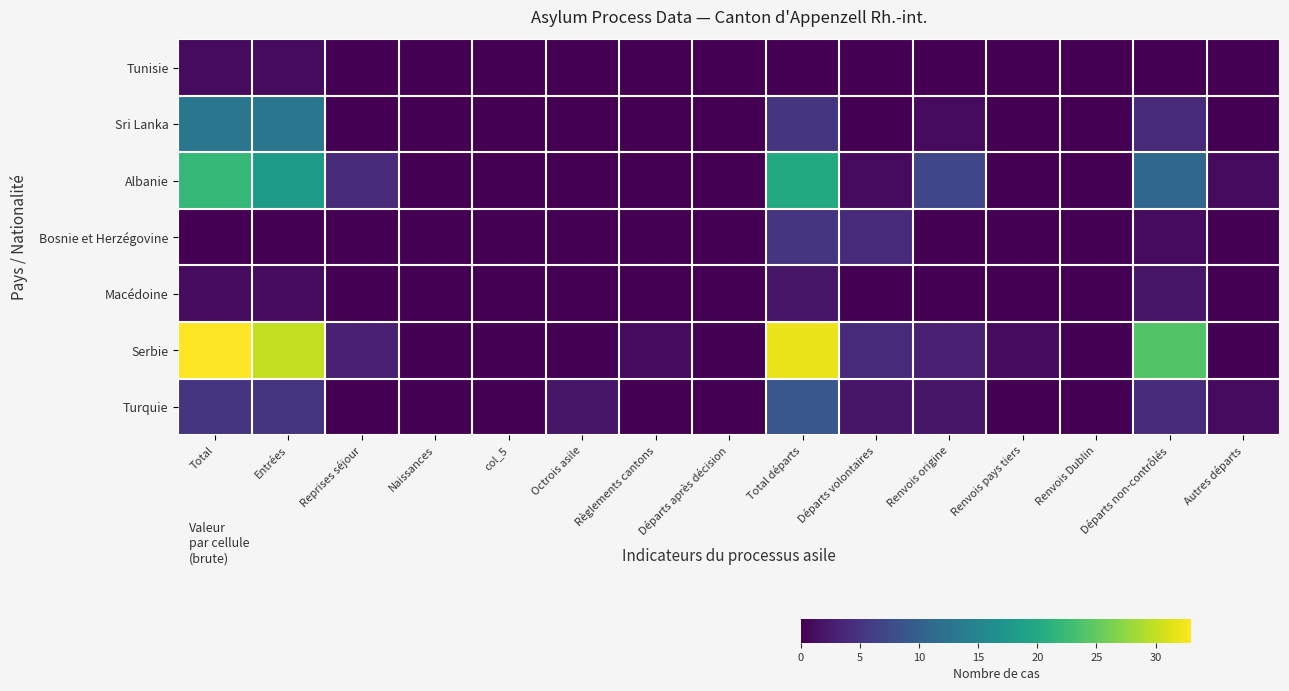

Reading left to right, list all the values displayed in this chart.

Tunisie: Total=1	Entrées=1	Reprises séjour=0	Naissances=0	col_5=0	Octrois asile=0	Règlements cantons=0	Départs après décision=0	Total départs=0	Départs volontaires=0	Renvois origine=0	Renvois pays tiers=0	Renvois Dublin=0	Départs non-contrôlés=0	Autres départs=0
Sri Lanka: Total=13	Entrées=13	Reprises séjour=0	Naissances=0	col_5=0	Octrois asile=0	Règlements cantons=0	Départs après décision=0	Total départs=5	Départs volontaires=0	Renvois origine=1	Renvois pays tiers=0	Renvois Dublin=0	Départs non-contrôlés=4	Autres départs=0
Albanie: Total=22	Entrées=18	Reprises séjour=4	Naissances=0	col_5=0	Octrois asile=0	Règlements cantons=0	Départs après décision=0	Total départs=20	Départs volontaires=1	Renvois origine=7	Renvois pays tiers=0	Renvois Dublin=0	Départs non-contrôlés=11	Autres départs=1
Bosnie et Herzégovine: Total=0	Entrées=0	Reprises séjour=0	Naissances=0	col_5=0	Octrois asile=0	Règlements cantons=0	Départs après décision=0	Total départs=5	Départs volontaires=4	Renvois origine=0	Renvois pays tiers=0	Renvois Dublin=0	Départs non-contrôlés=1	Autres départs=0
Macédoine: Total=1	Entrées=1	Reprises séjour=0	Naissances=0	col_5=0	Octrois asile=0	Règlements cantons=0	Départs après décision=0	Total départs=2	Départs volontaires=0	Renvois origine=0	Renvois pays tiers=0	Renvois Dublin=0	Départs non-contrôlés=2	Autres départs=0
Serbie: Total=33	Entrées=30	Reprises séjour=3	Naissances=0	col_5=0	Octrois asile=0	Règlements cantons=1	Départs après décision=0	Total départs=32	Départs volontaires=4	Renvois origine=3	Renvois pays tiers=1	Renvois Dublin=0	Départs non-contrôlés=24	Autres départs=0
Turquie: Total=5	Entrées=5	Reprises séjour=0	Naissances=0	col_5=0	Octrois asile=2	Règlements cantons=0	Départs après décision=0	Total départs=9	Départs volontaires=2	Renvois origine=2	Renvois pays tiers=0	Renvois Dublin=0	Départs non-contrôlés=4	Autres départs=1